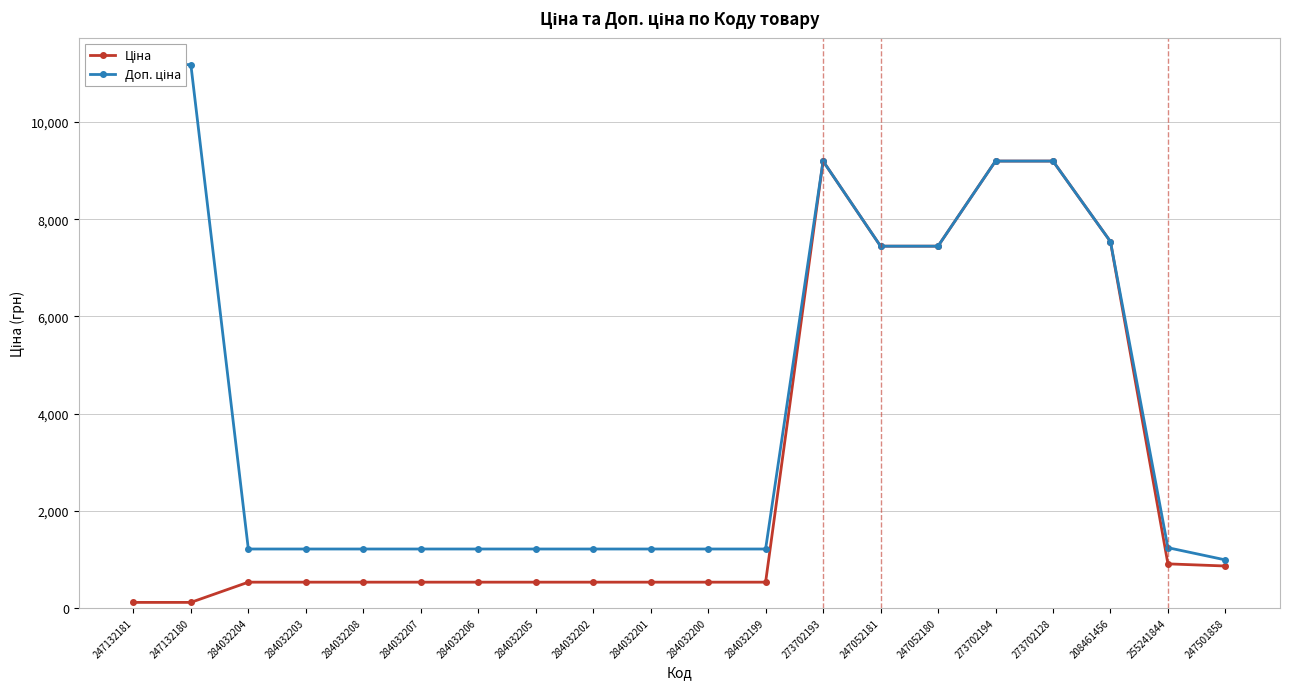

What is the minimum value for Ціна?

111.8